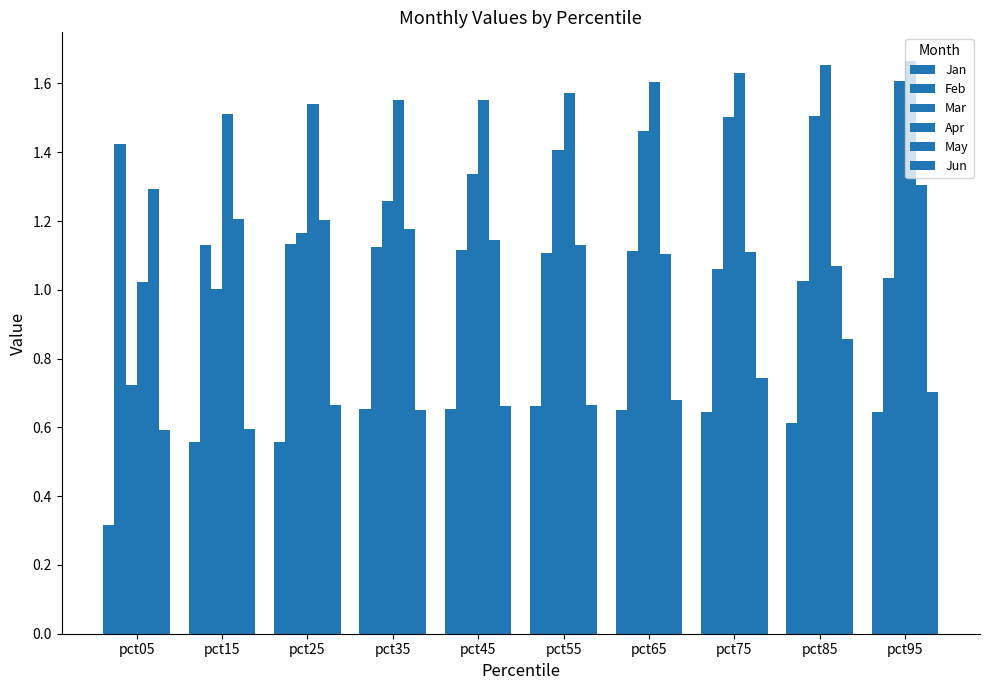

Which series has the largest total across all categories?

Apr